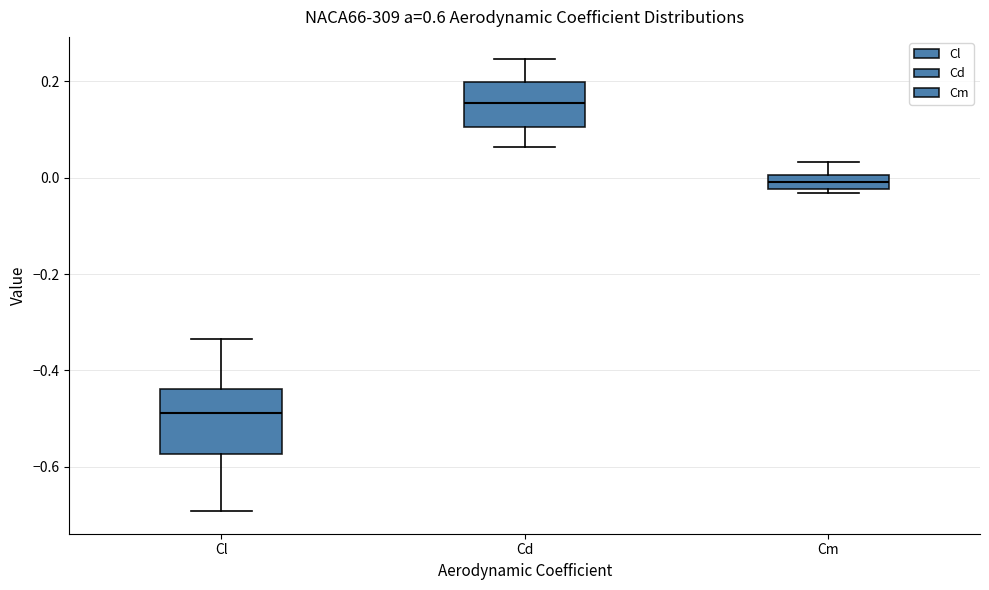

Which box is the tallest, from its lower edge to its upper edge?

Cl